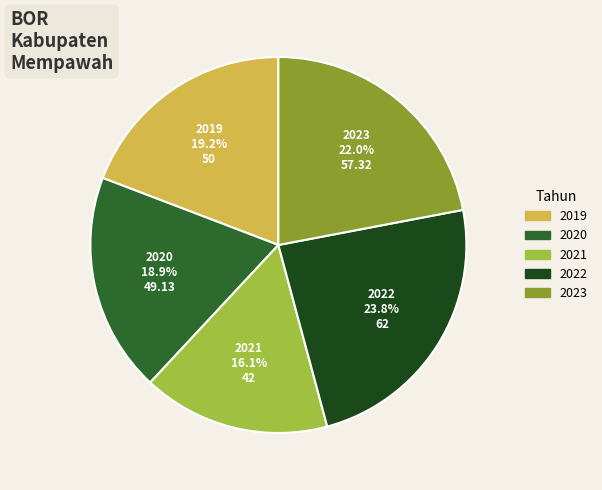

True or false: 2020 accounts for 24% of the total.

False